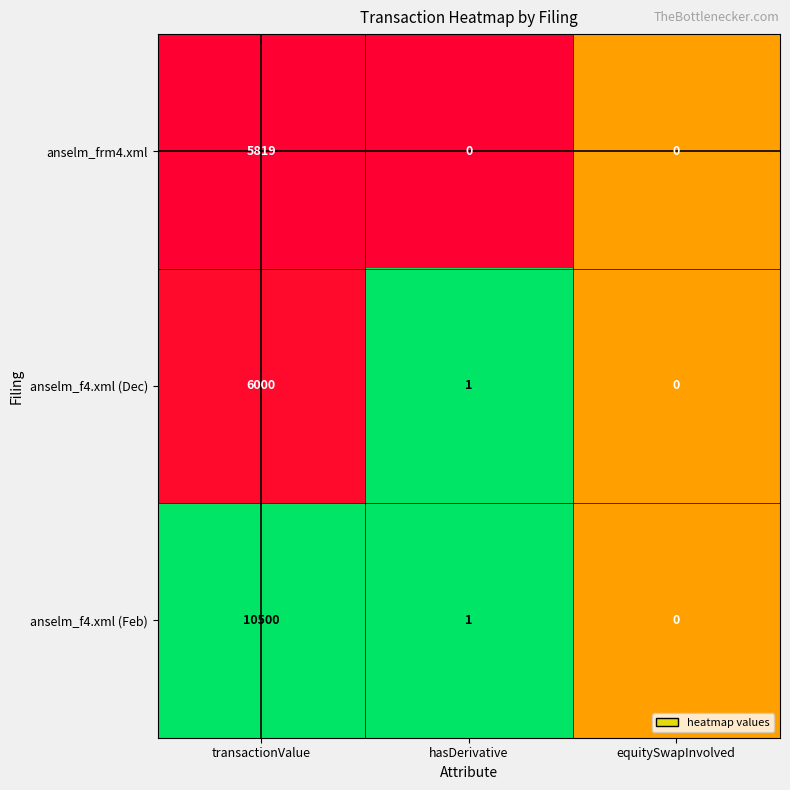

How many distinct data groups are displayed?

3